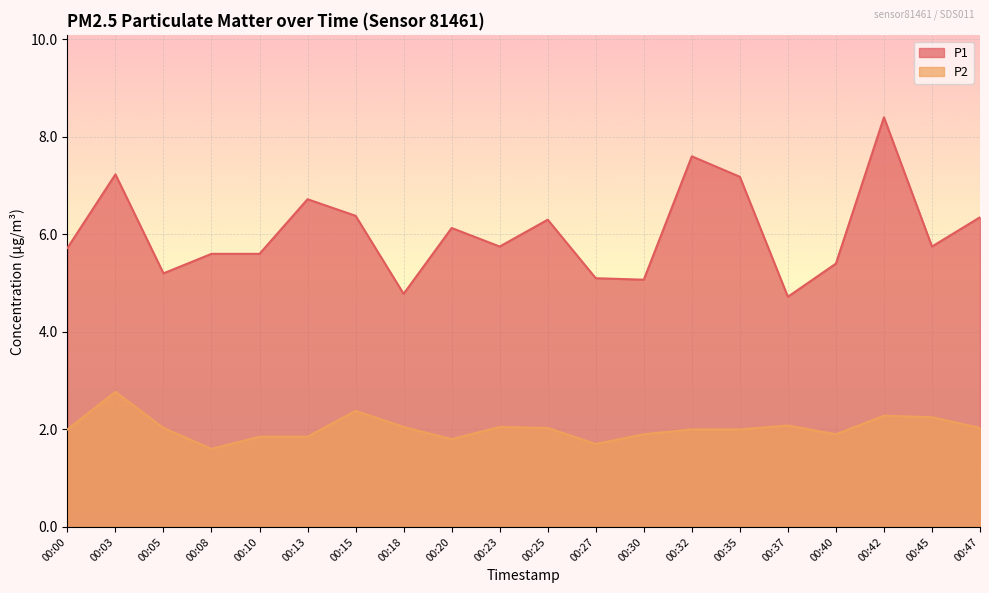

True or false: P1 has a value of 6.7 at 00:27.

False